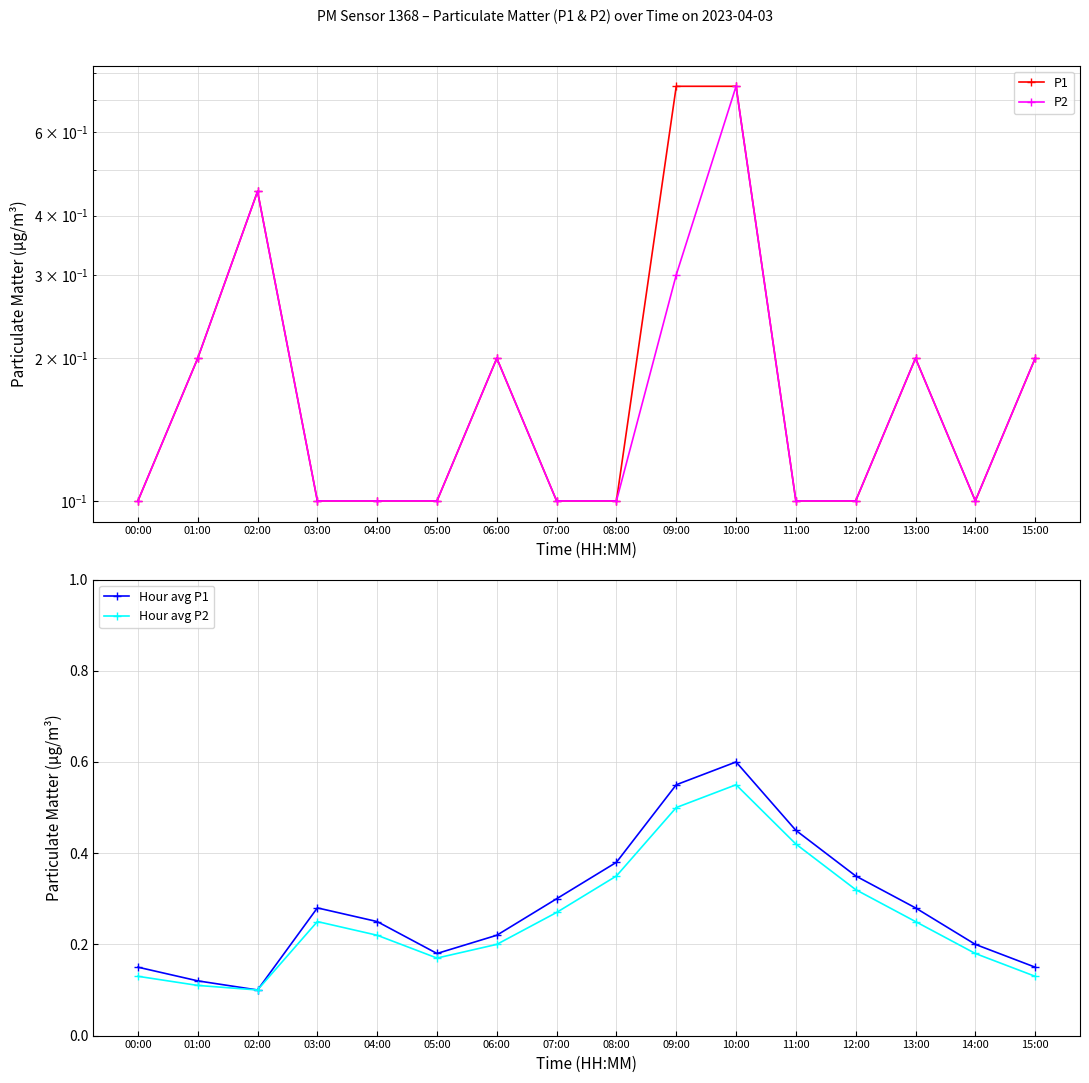

What is the average value of the Hour avg P2 series?

0.3